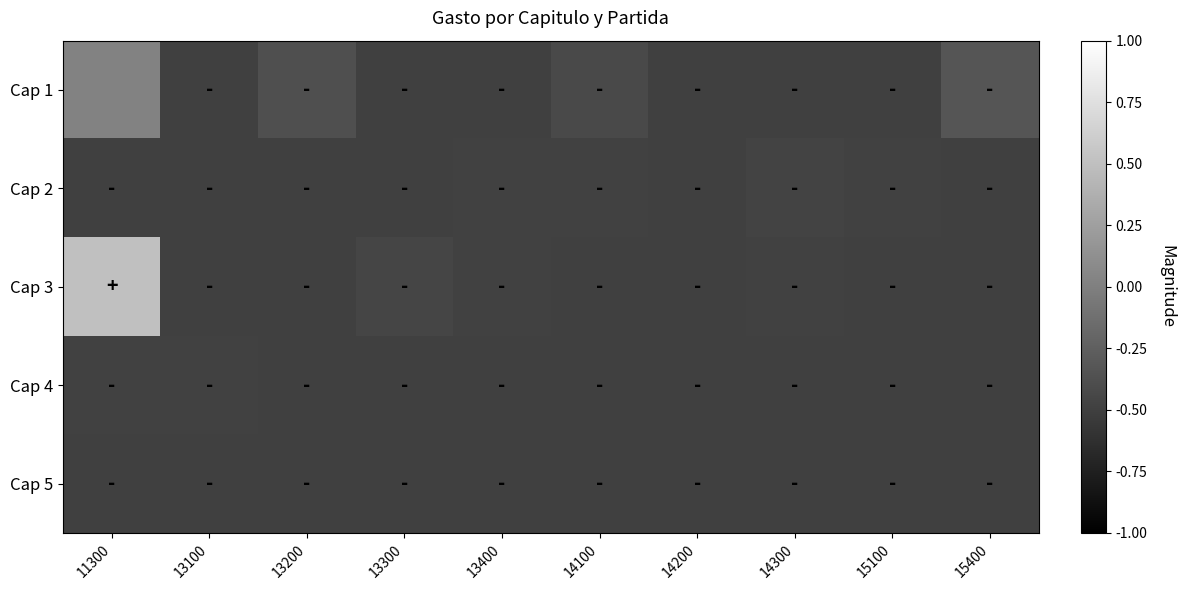

What is the difference between the highest and lowest values at 13200?

0.1